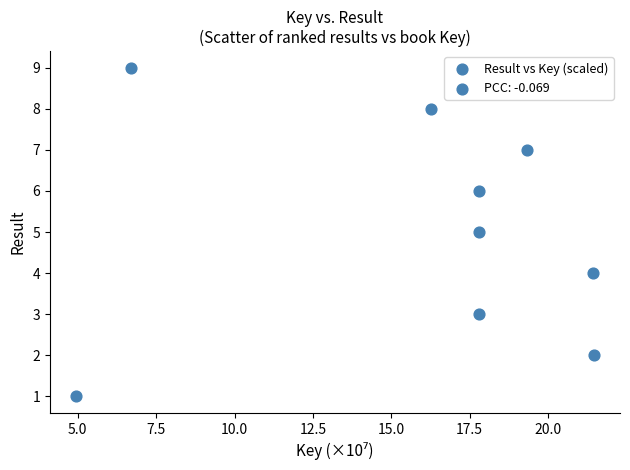

What is the range of Y values (max minus min)?

8